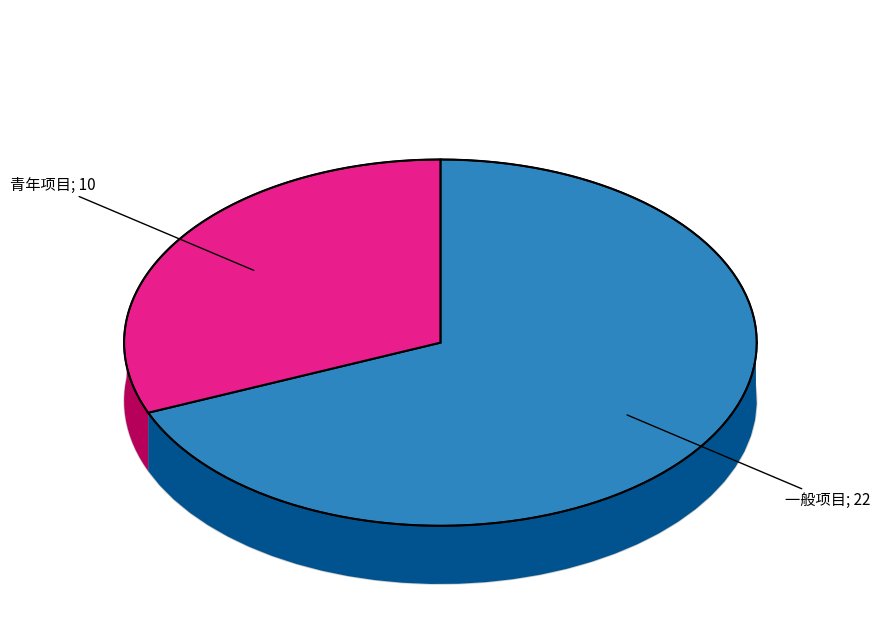

Between 青年项目 and 一般项目, which is larger?

一般项目